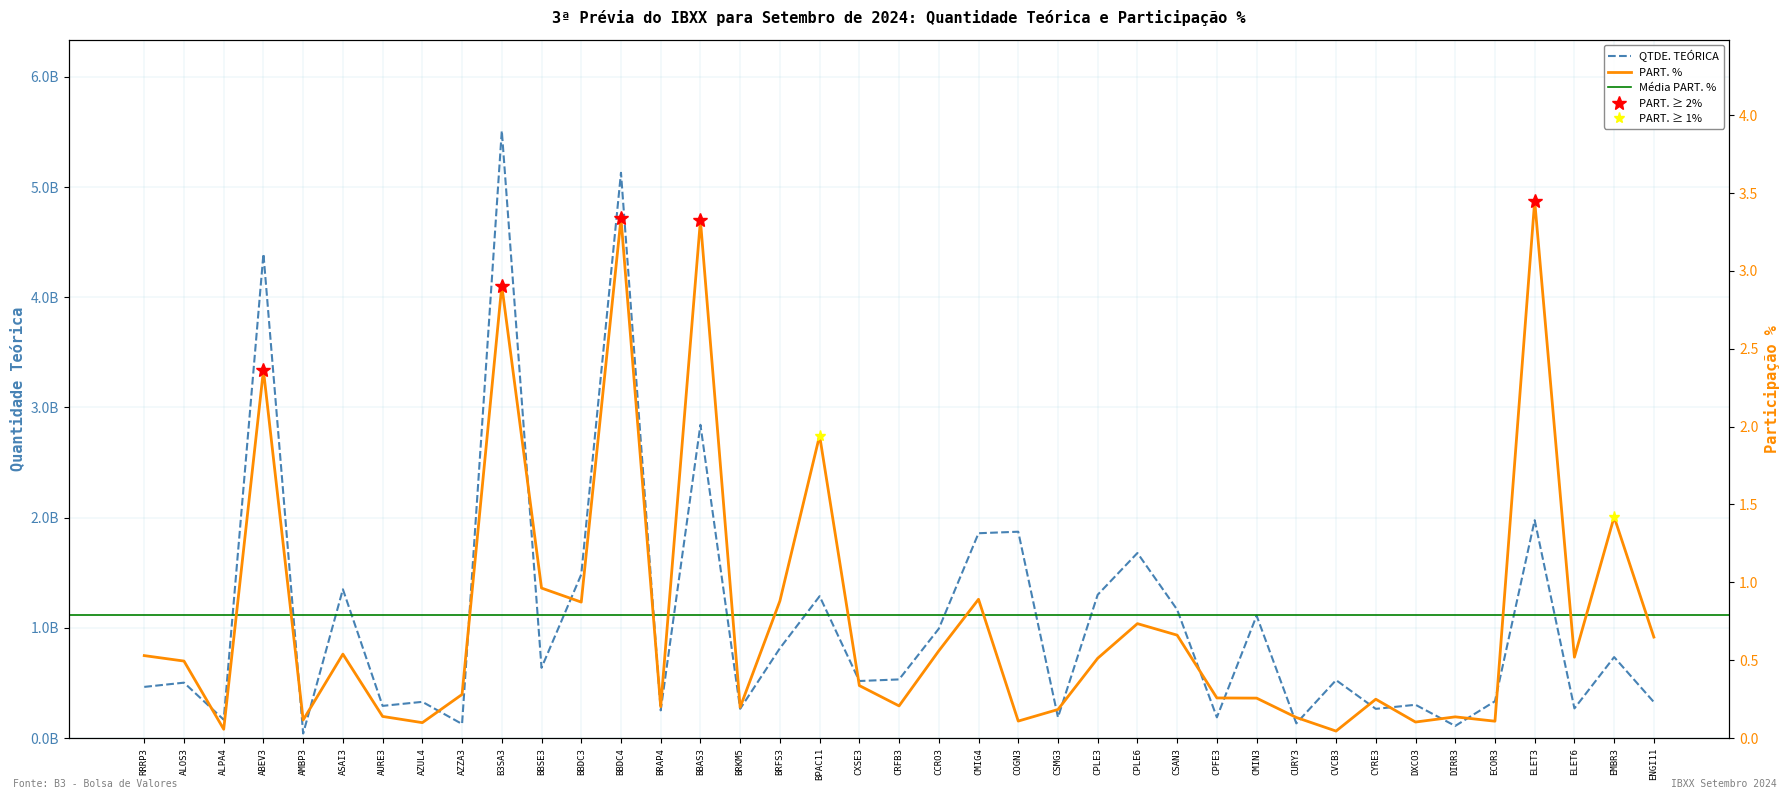

Read the PART. % value at ELET3.

3.5